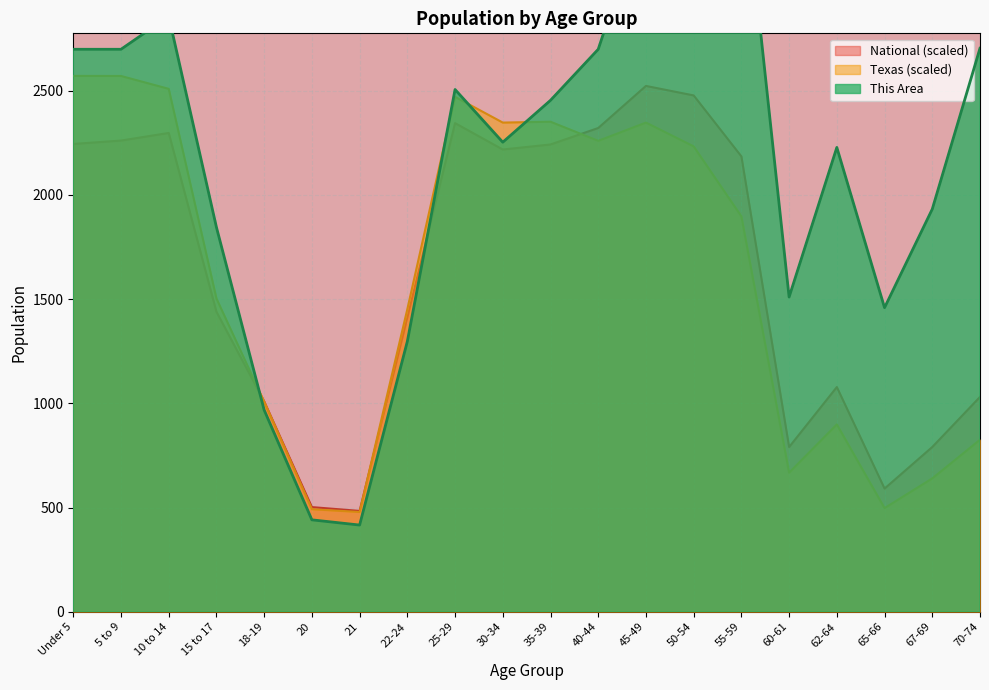

Where is Texas nearest to the value 1524?

15 to 17